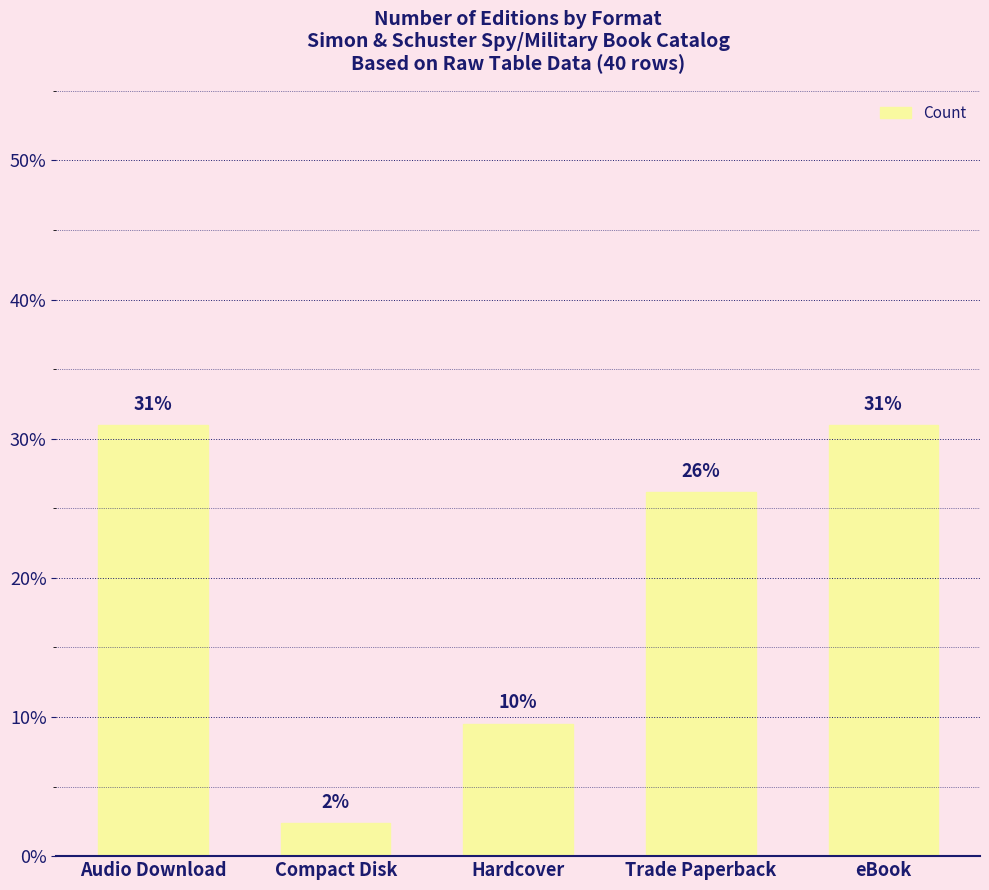

Between Audio Download and Hardcover, which is larger?

Audio Download